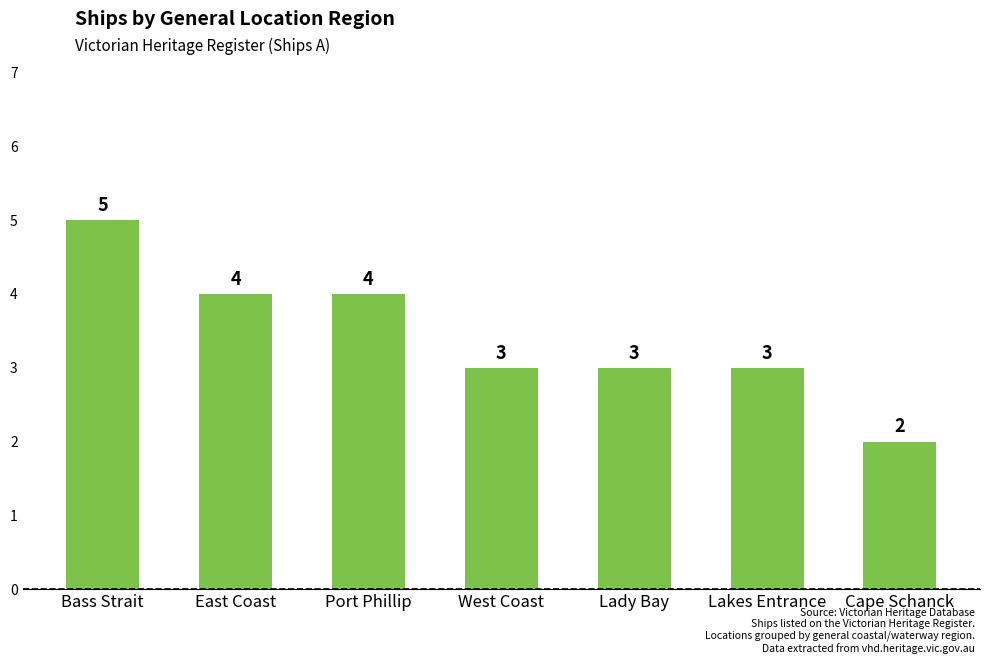

Where does the data first go above 3?

Bass Strait